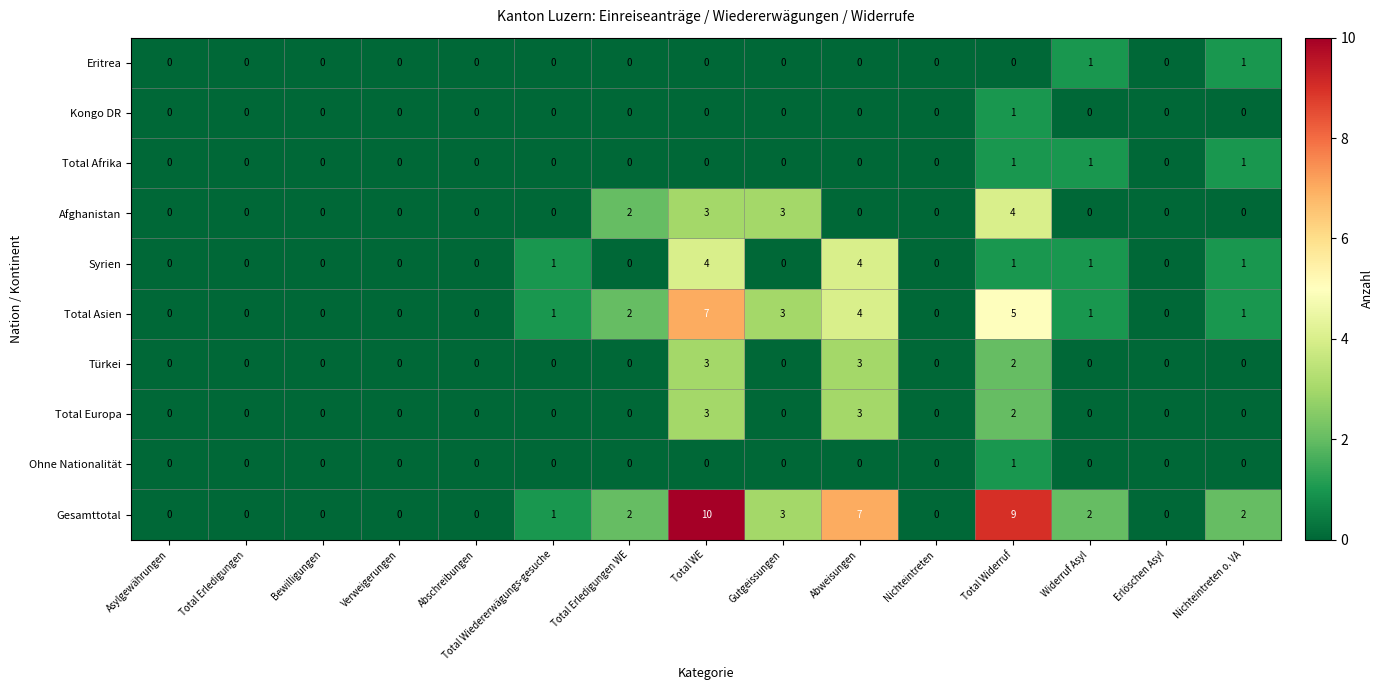

How many values in the Eritrea series exceed 0?

2